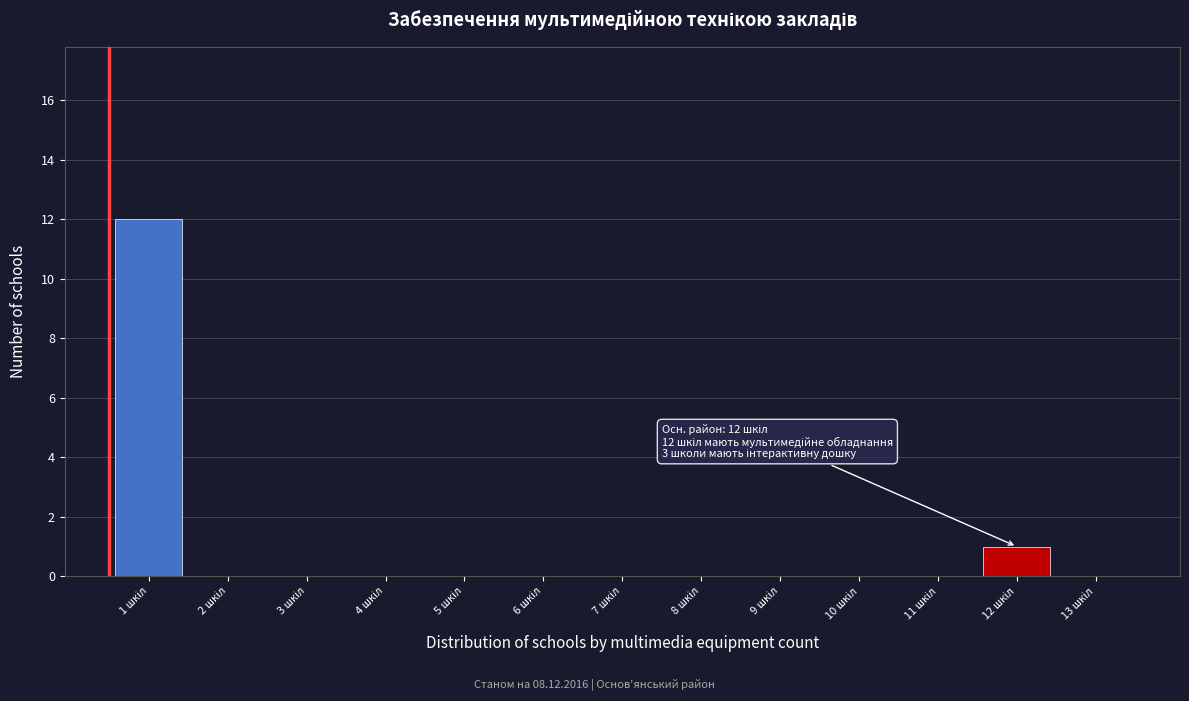

What is the sum of all values?

13